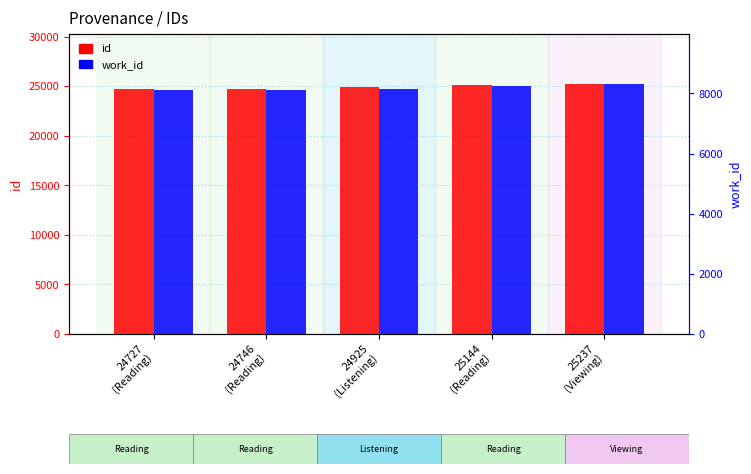

True or false: id has a value of 24727 at 24727
(Reading).

True